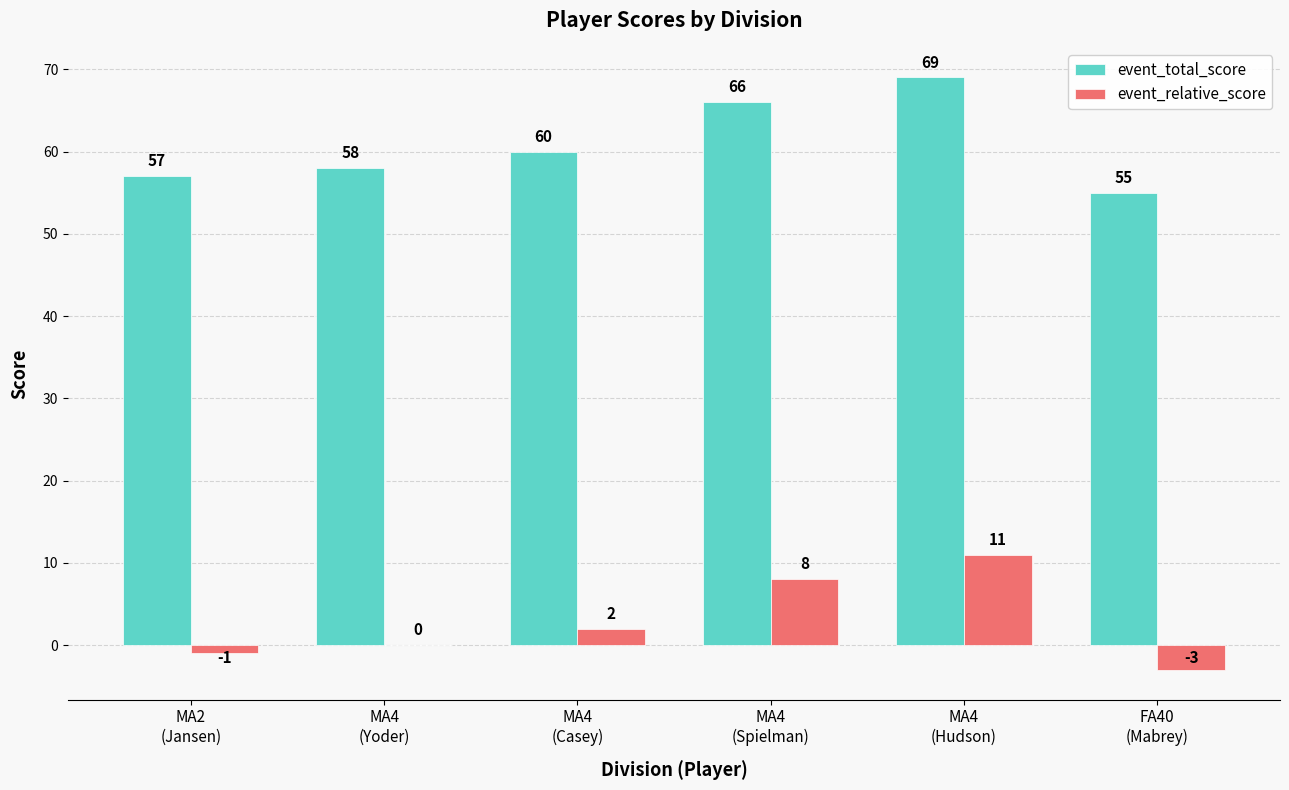

Which series has the largest total across all categories?

event_total_score